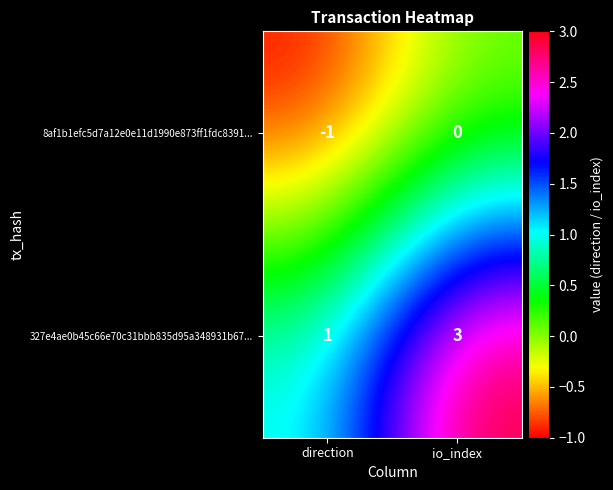

At io_index, list the series in order from largest to smallest.

327e4ae0b45c66e70c31bbb835d95a348931b67..., 8af1b1efc5d7a12e0e11d1990e873ff1fdc8391...